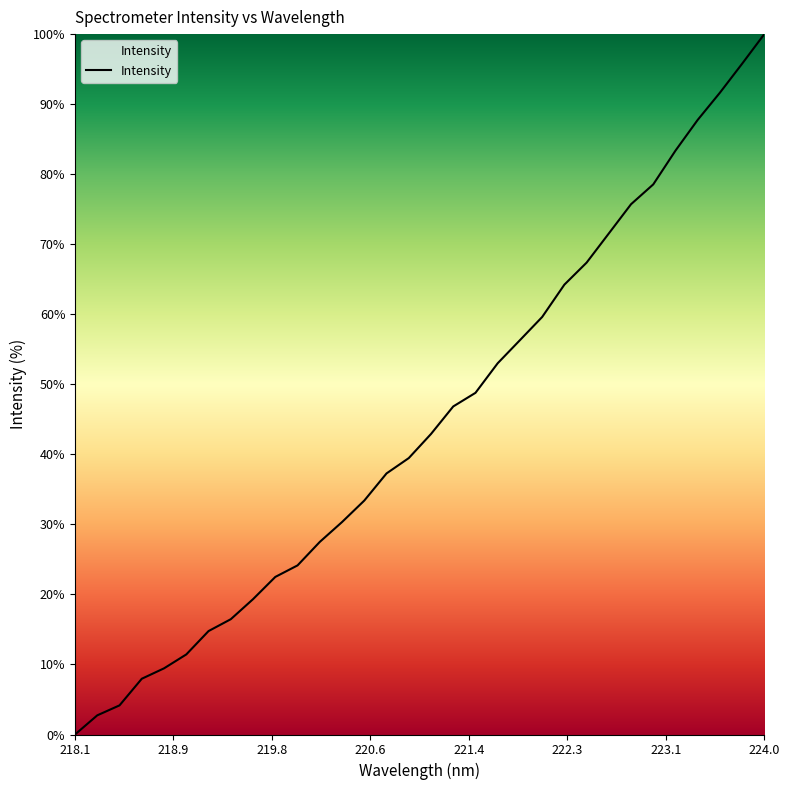

What is the greatest value displayed?

100.0